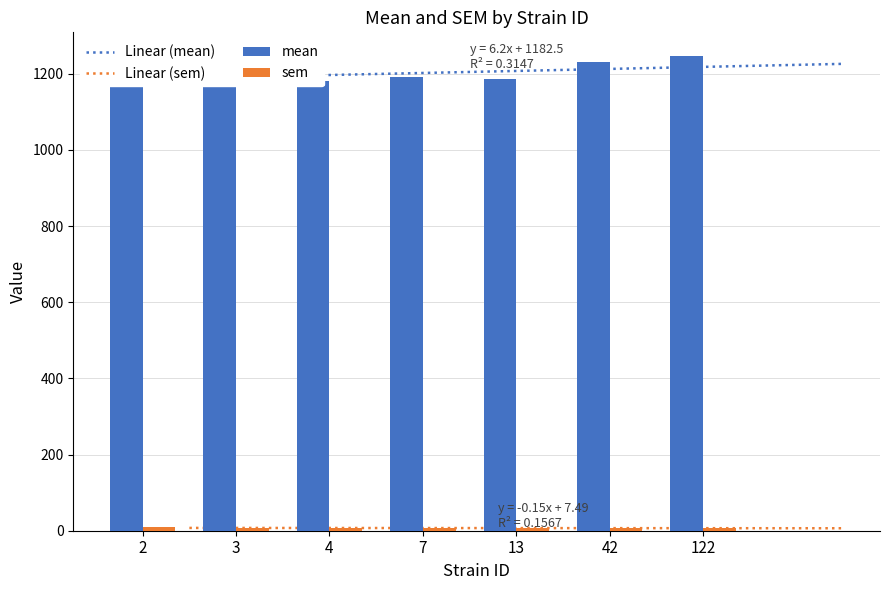

Is it true that sem equals 1.6 at 4?

False